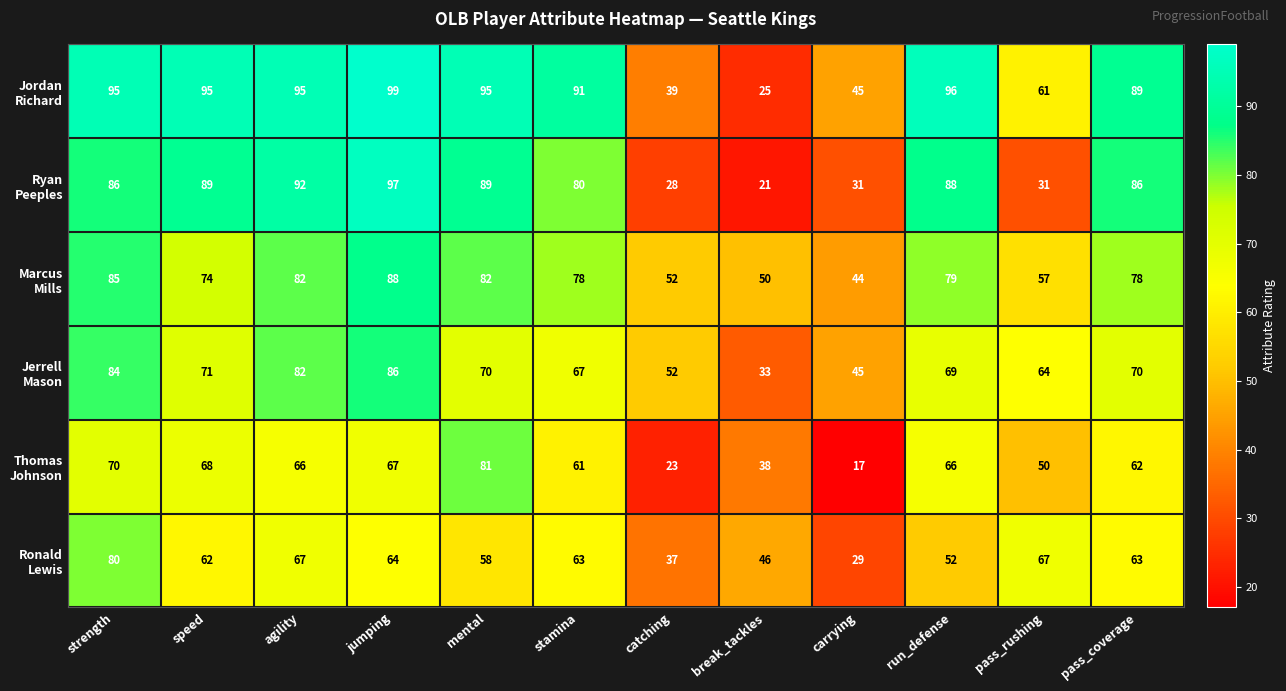

What is the minimum value shown in the chart?

17